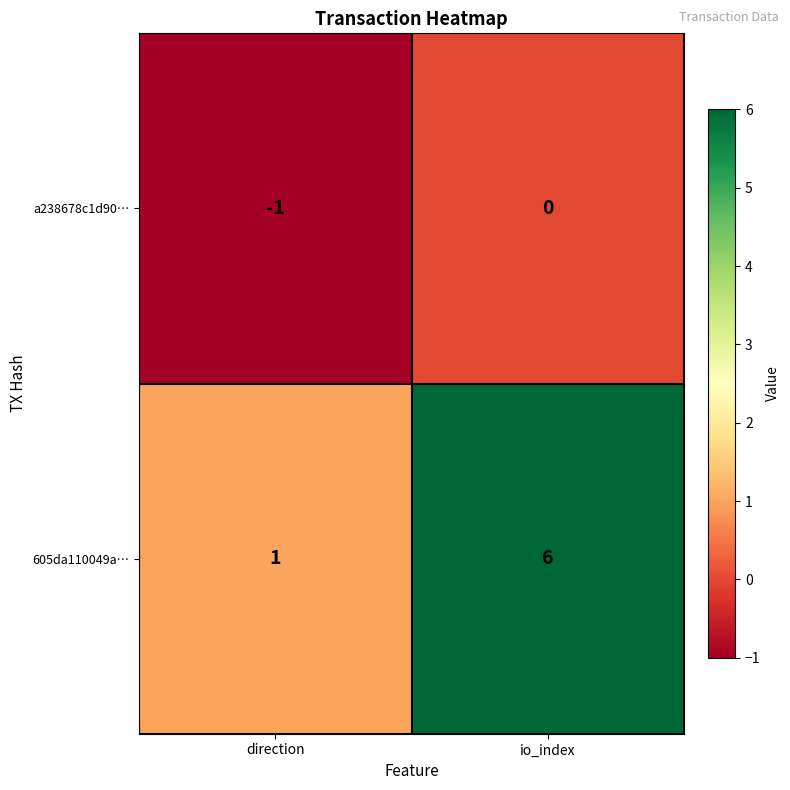

What is the average value of the 605da110049a… series?

4